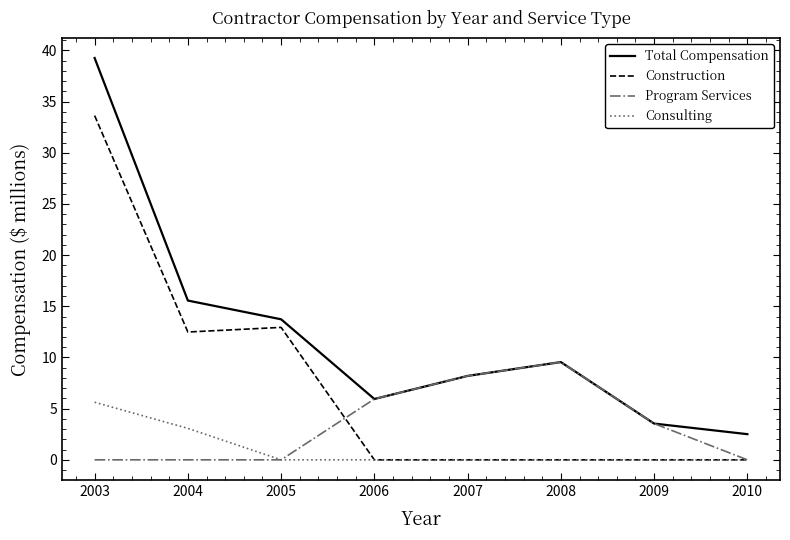

What are all the series names shown in the legend?

Total Compensation, Construction, Program Services, Consulting